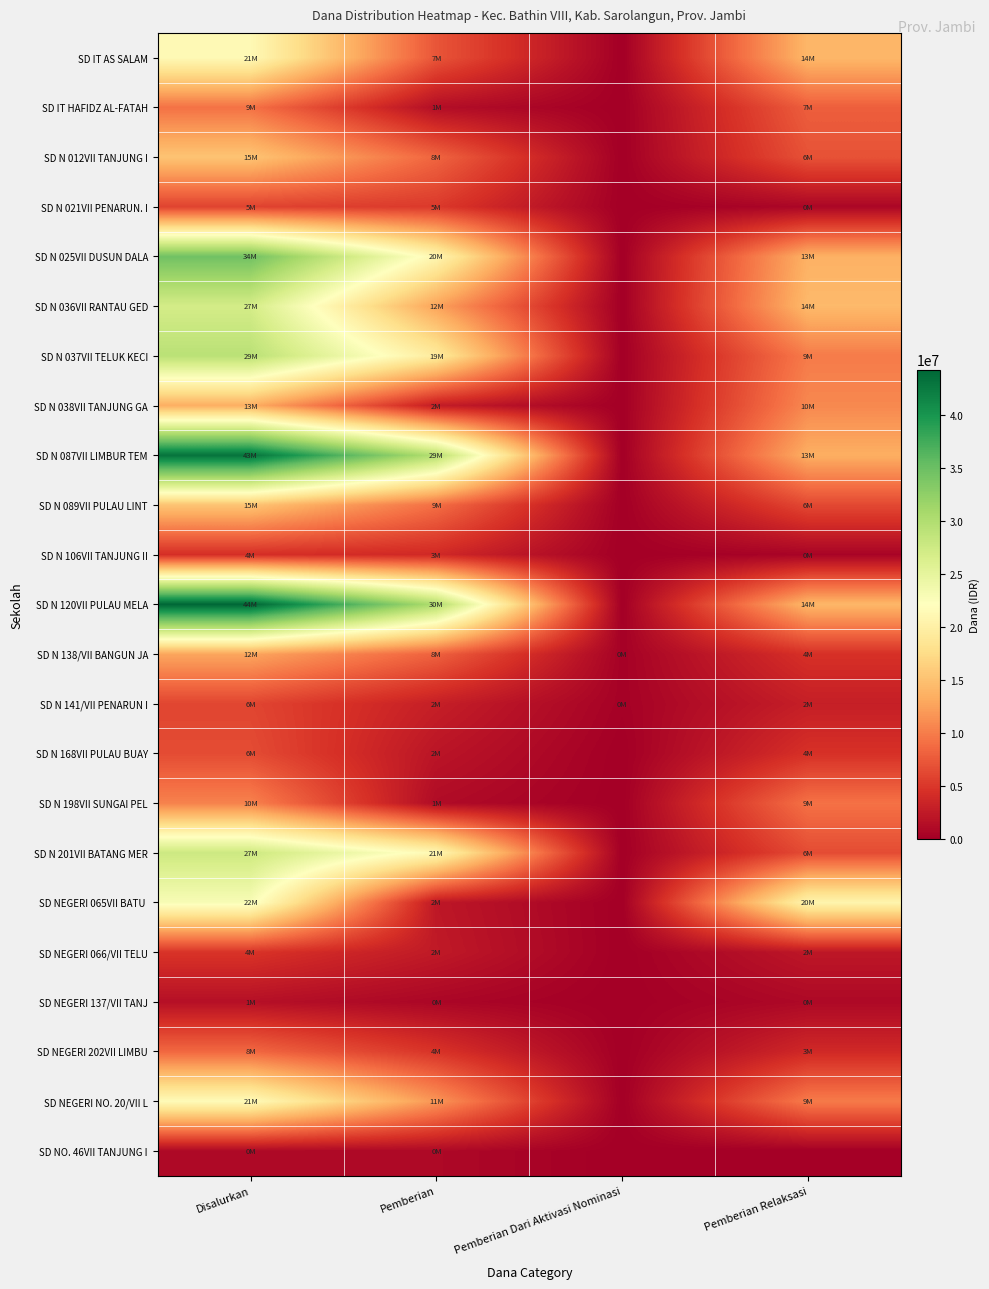

Which has a higher value, Pemberian Dari Aktivasi Nominasi or Pemberian?

Pemberian